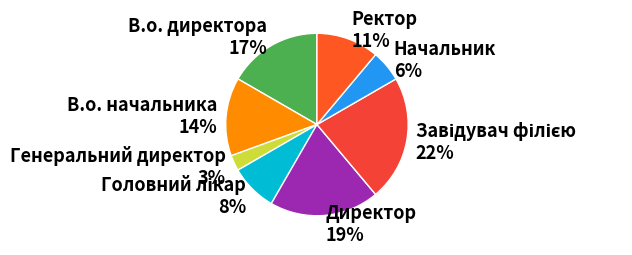

Is the sum of Директор 19% and Ректор 11% greater than half?

No